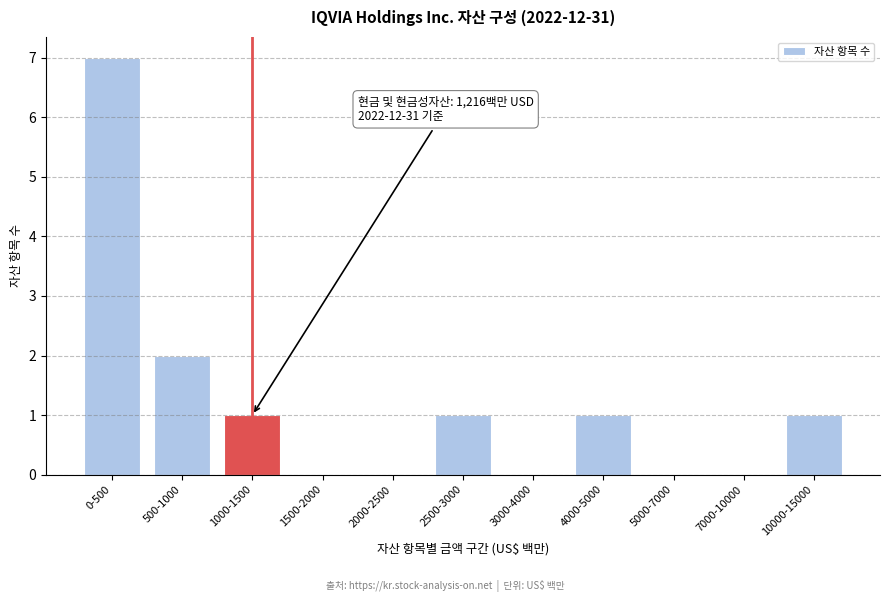

Reading left to right, transcribe all the data shown in this chart.

0-500=7	500-1000=2	1000-1500=1	1500-2000=0	2000-2500=0	2500-3000=1	3000-4000=0	4000-5000=1	5000-7000=0	7000-10000=0	10000-15000=1